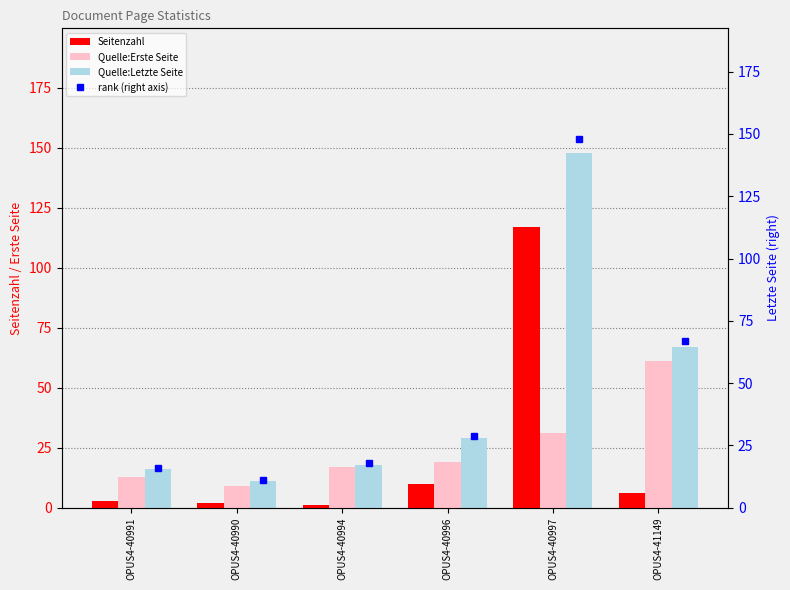

List the series in order of their peak value, highest first.

Quelle:Letzte Seite, rank (right axis), Seitenzahl, Quelle:Erste Seite